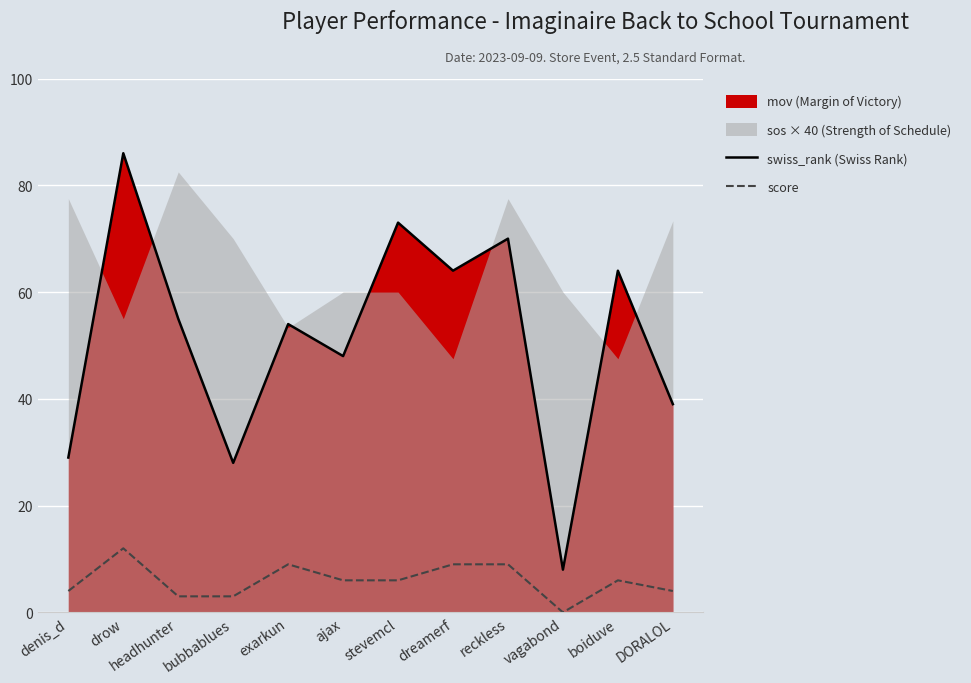

What is the highest value of the swiss_rank (Swiss Rank) series?

86